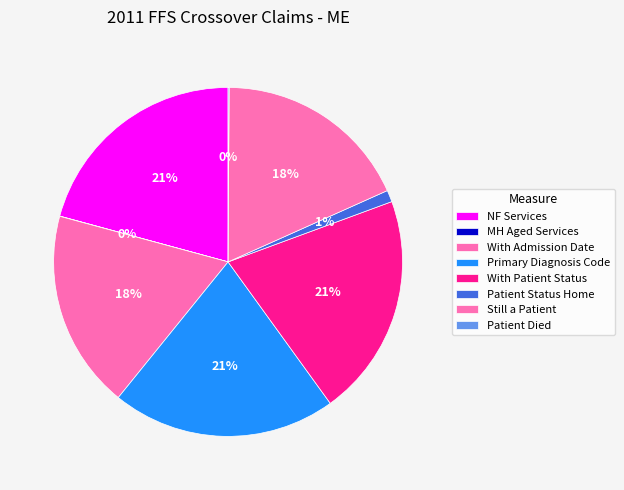

To the nearest percent, what is the difference between the MH Aged Services and With Patient Status slice percentages?

21%